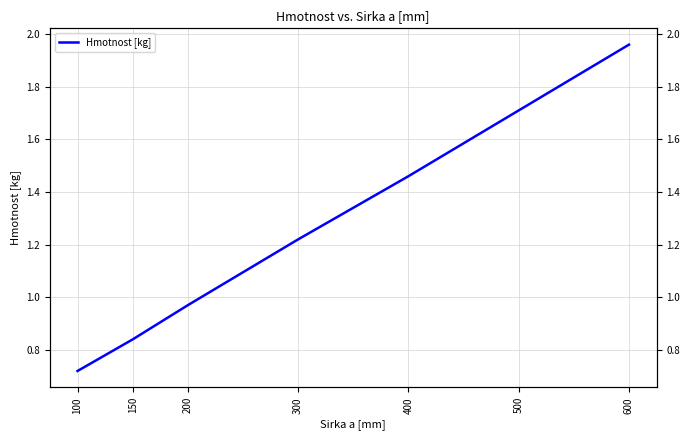

Count the number of data series in this chart.

1